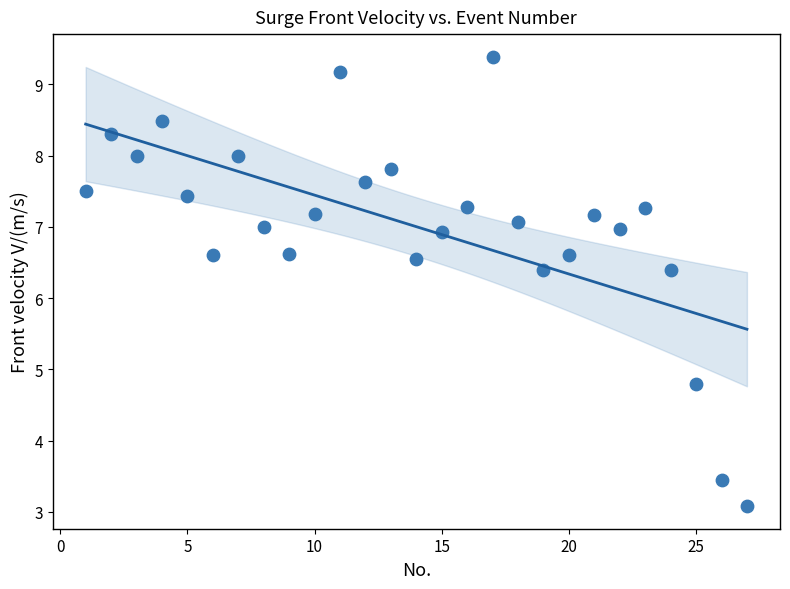

What is the range of X values (max minus min)?

26.0